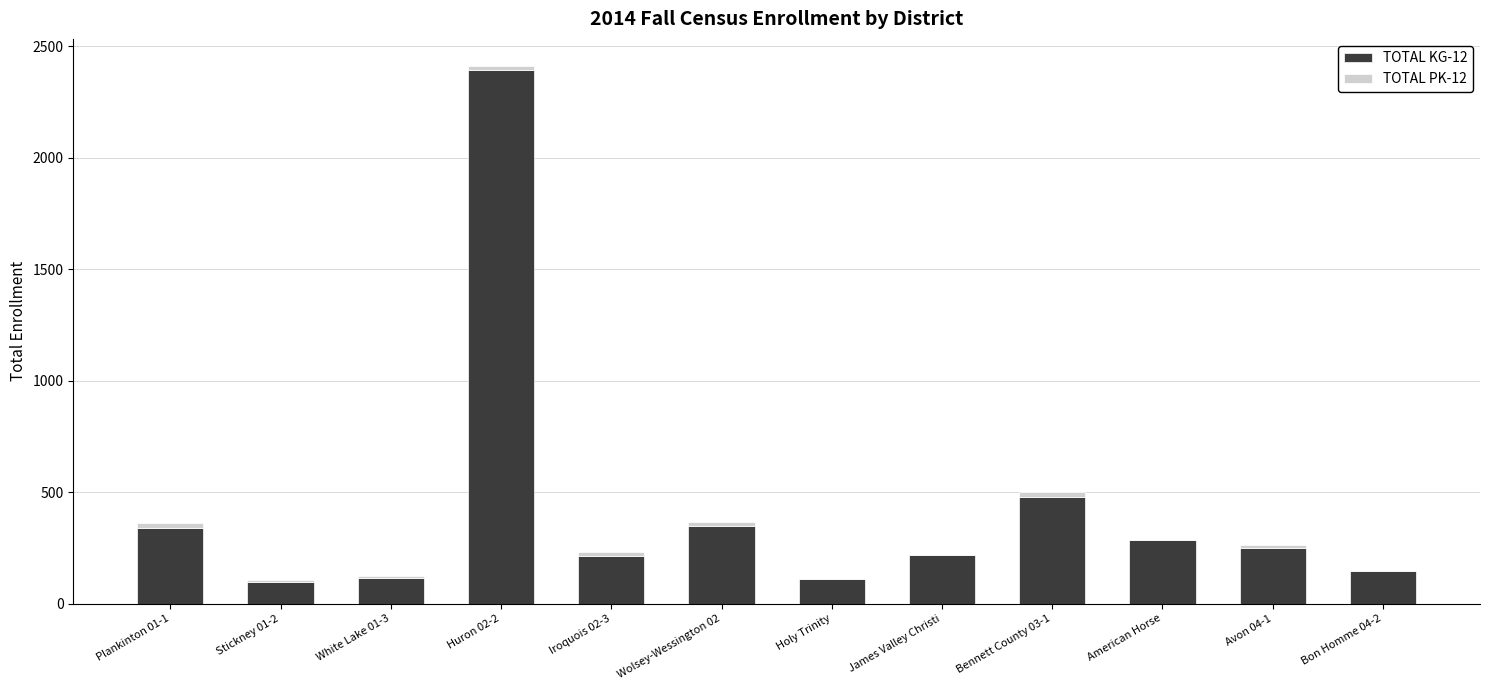

How many series are shown in this chart?

2